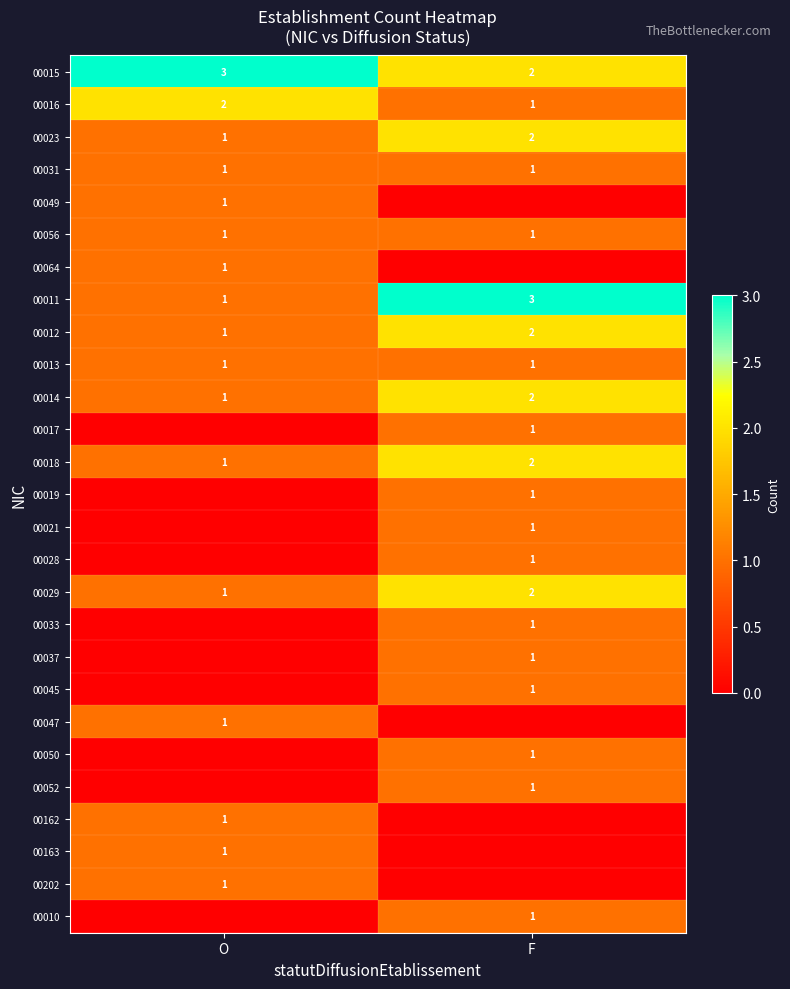

What is the sum of the 00014 values at O and F?

3